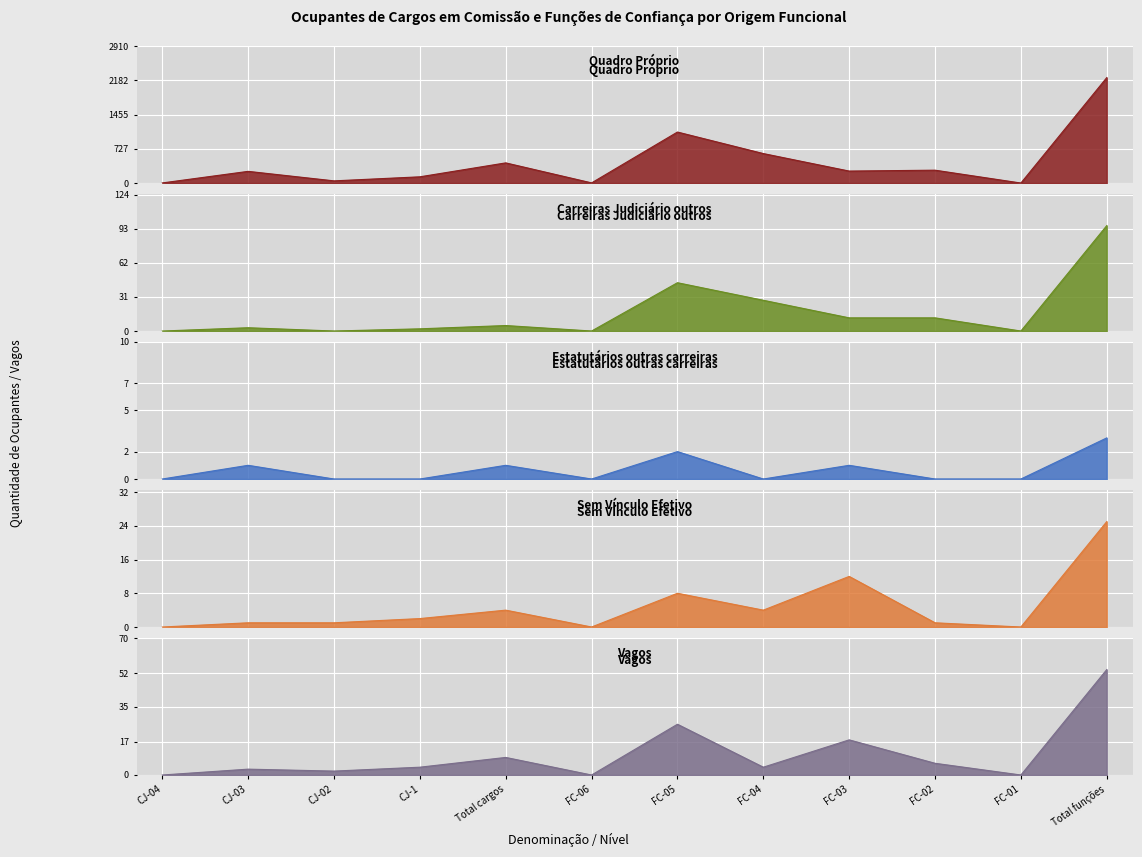

At which category is the sum across all series the highest?

Total funções